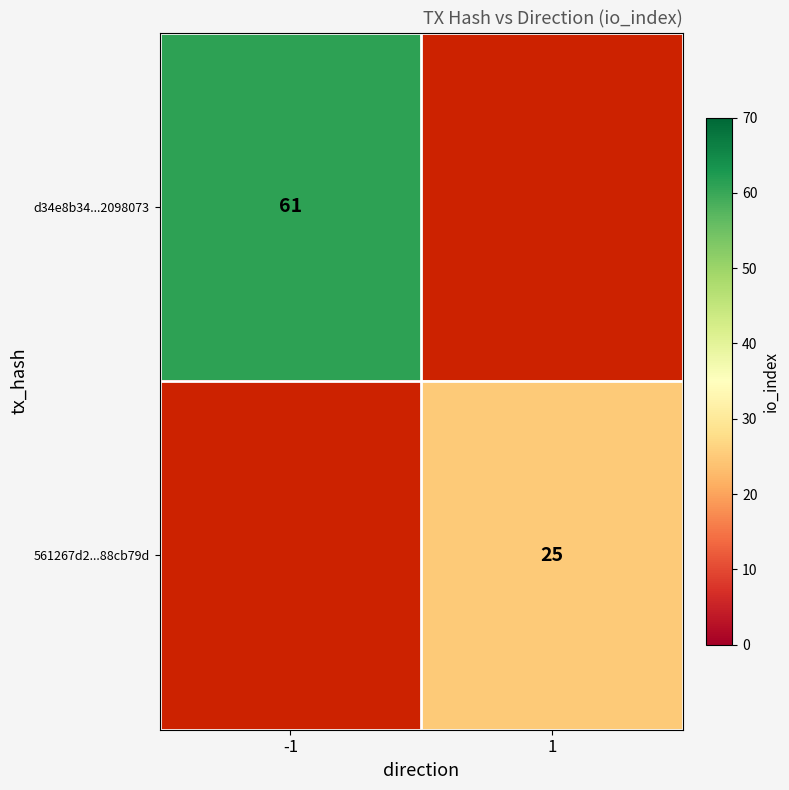

How many series are shown in this chart?

2